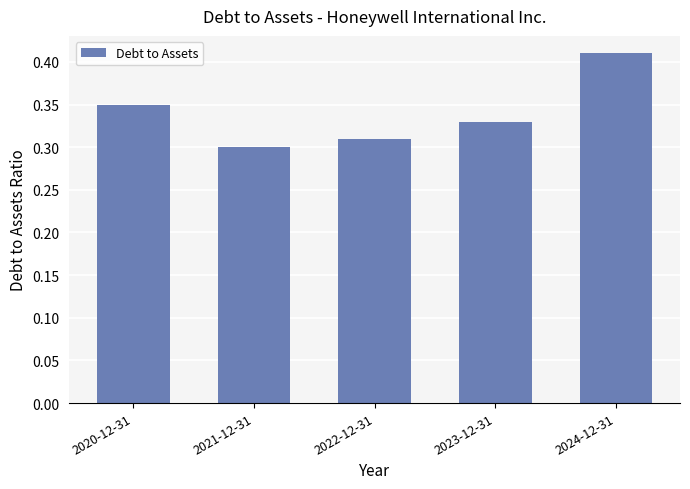

What is the label of the 4th bar from the right?

2021-12-31